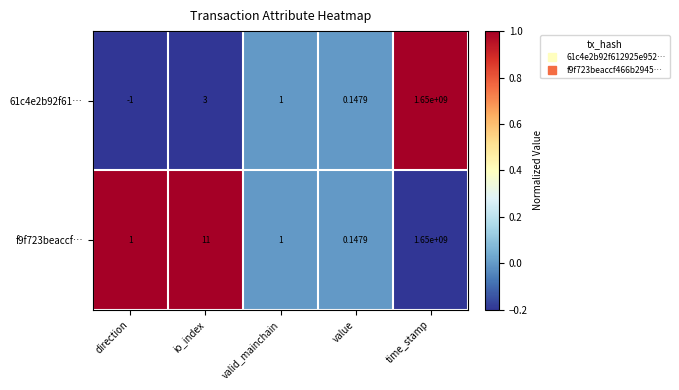

Which label corresponds to the largest value in the chart?

time_stamp